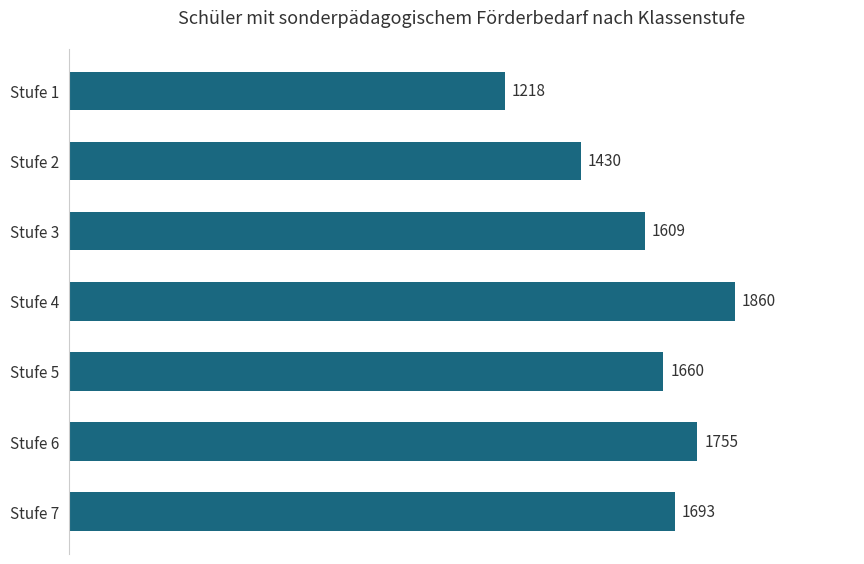

Does the chart contain any negative values?

No